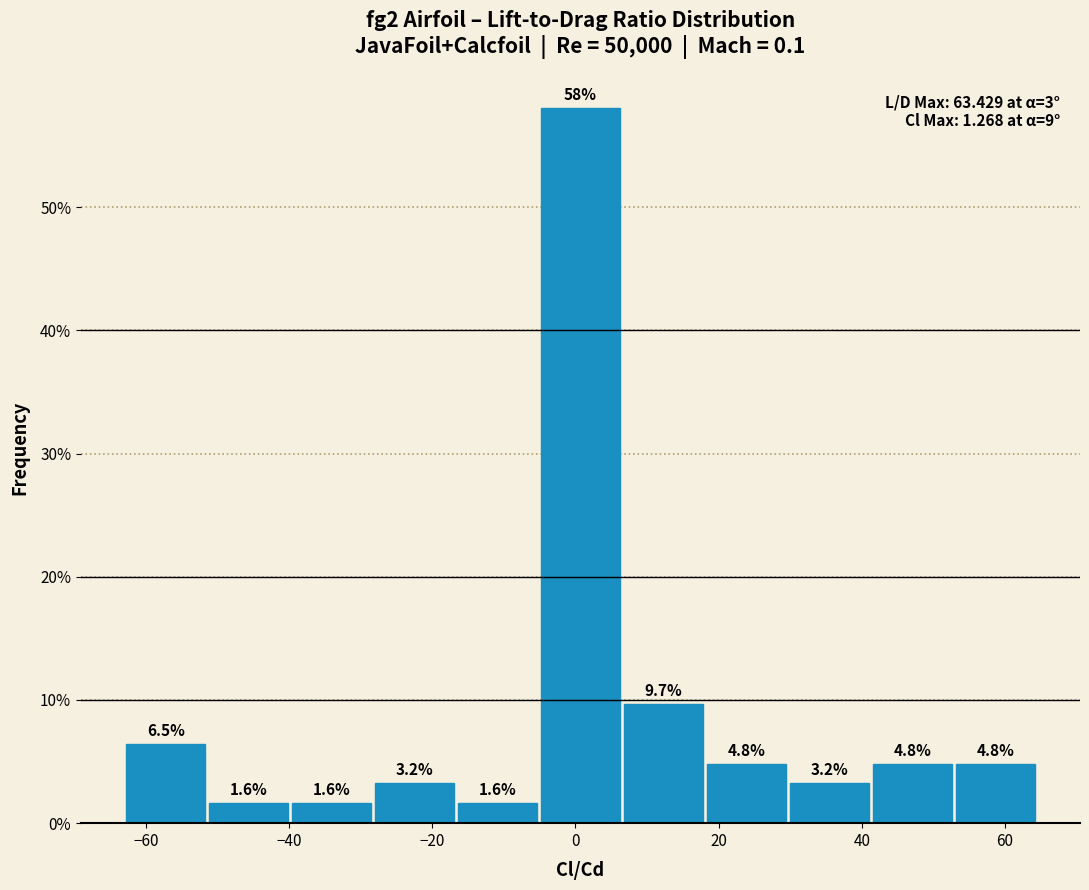

How tall is the bar that spans 30 to 42 on the x-axis? The bar edges are not printed on the chart, so give them approximately, as read against the axis.

3.2